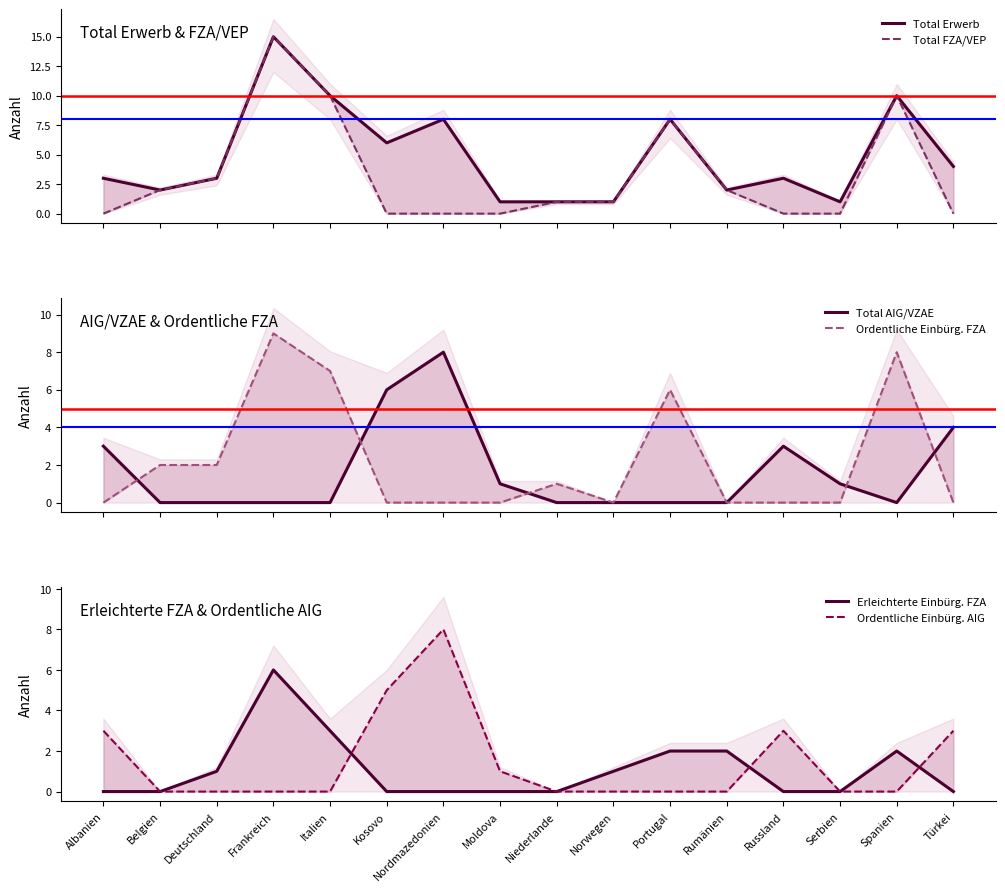

What is the difference between the Ordentliche Einbürg. FZA values at Albanien and Portugal?

6